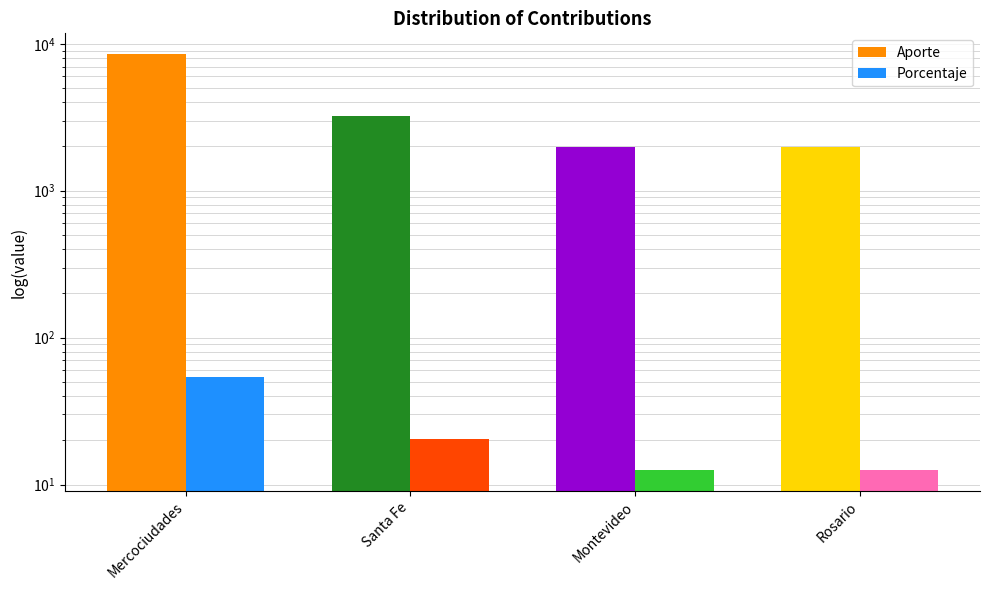

How many values in the Aporte series are below 3220?

2